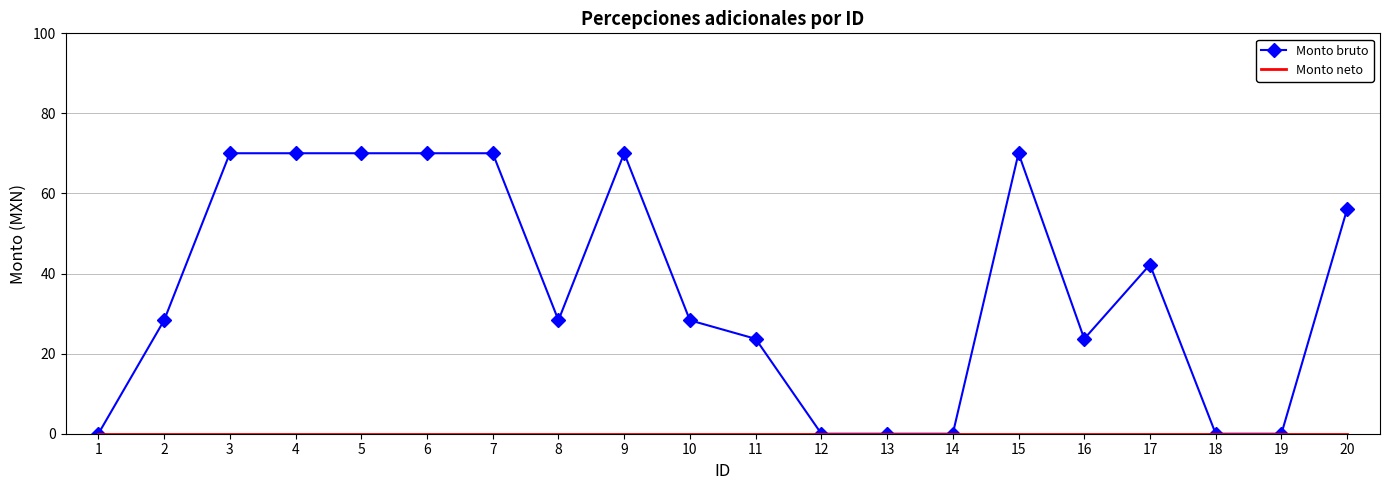

Which series has the largest range (max minus min)?

Monto bruto